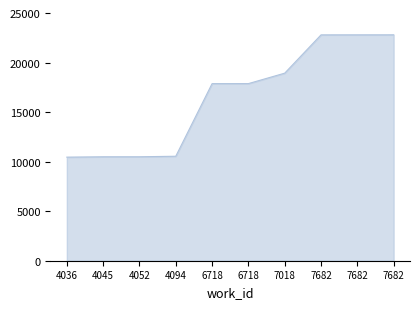

What is the sum of all values?

165048